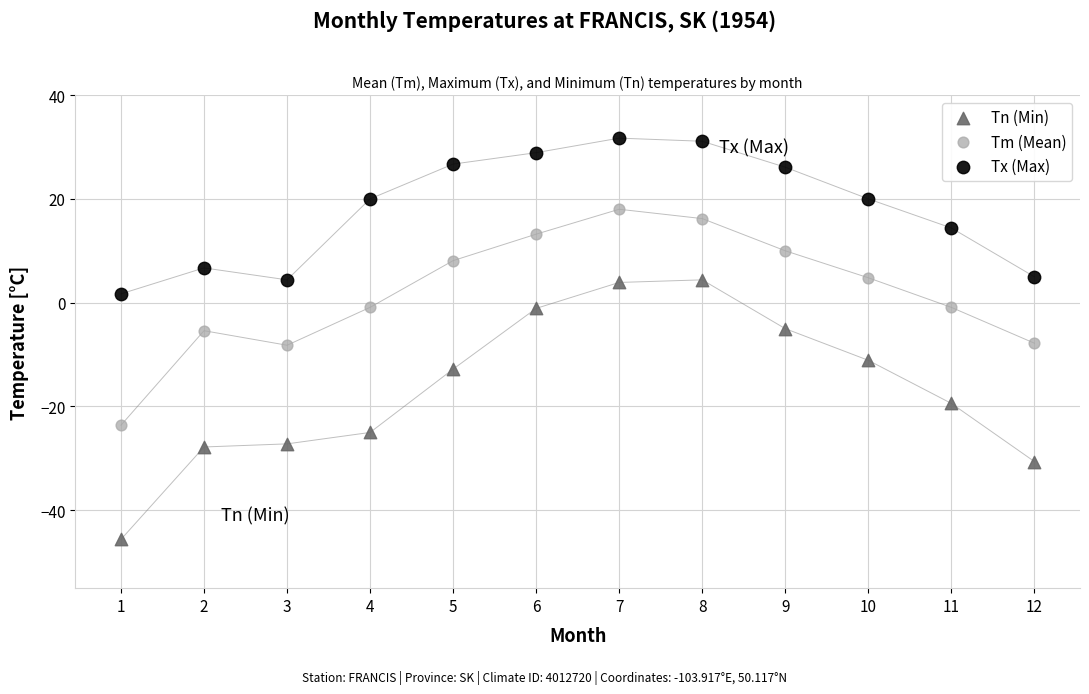

Across all data points, what is the range of Y values (max minus min)?

77.3